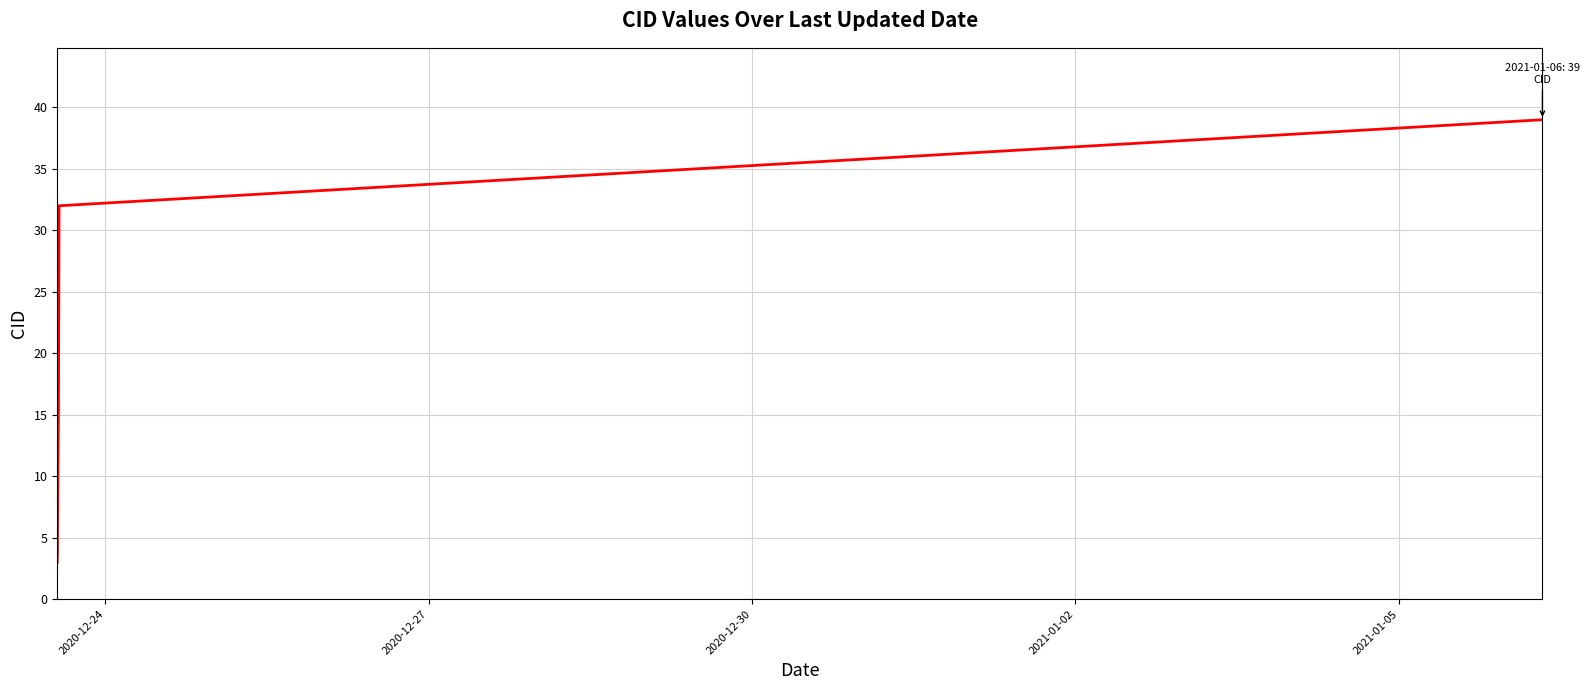

What is the difference between the maximum and minimum values?

36